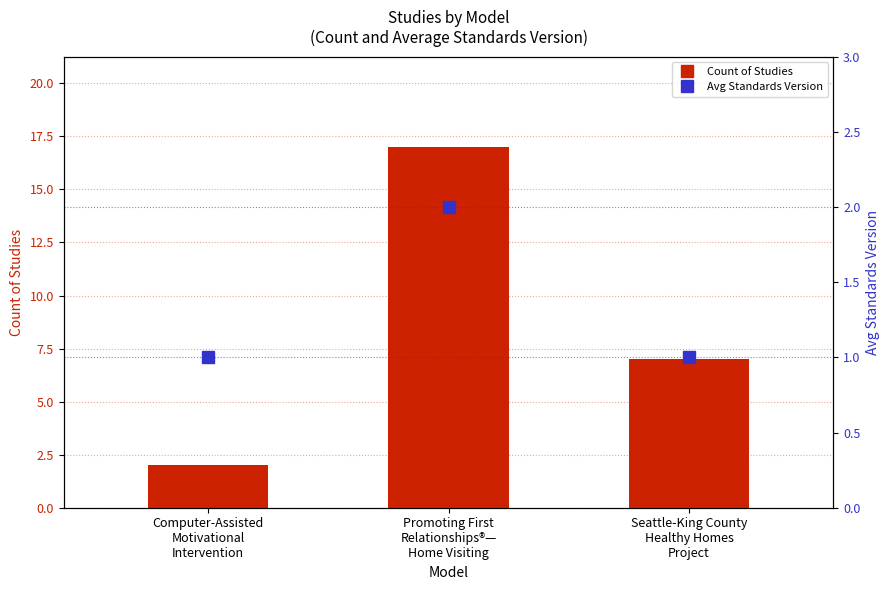

Rank the series by their average value, from lowest to highest.

Avg Standards Version, Count of Studies